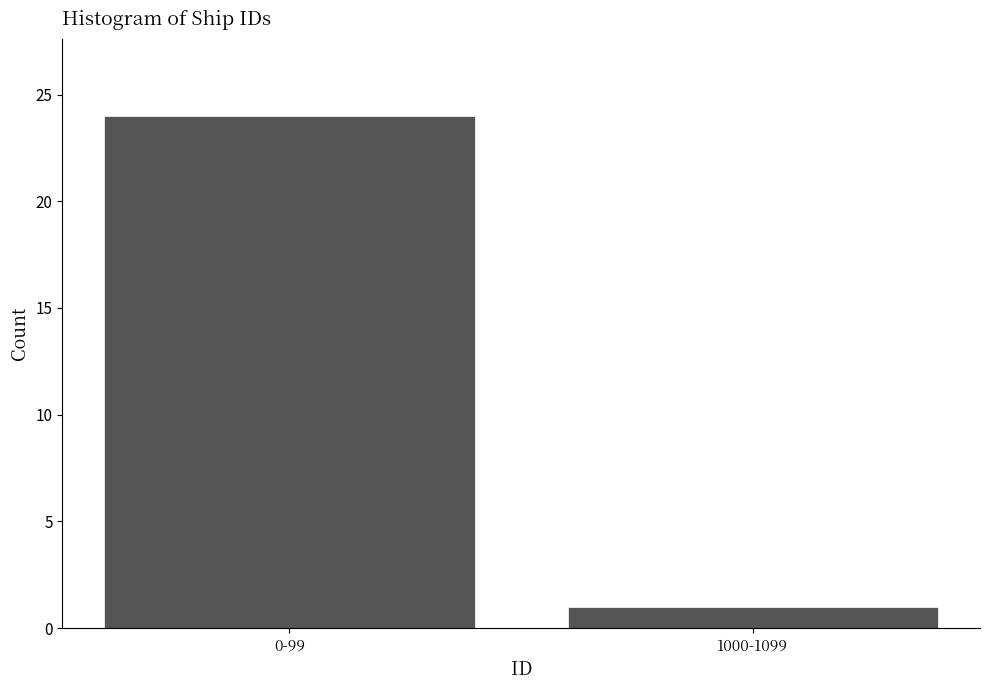

Reading left to right, what are all the values shown in this chart?

24	1